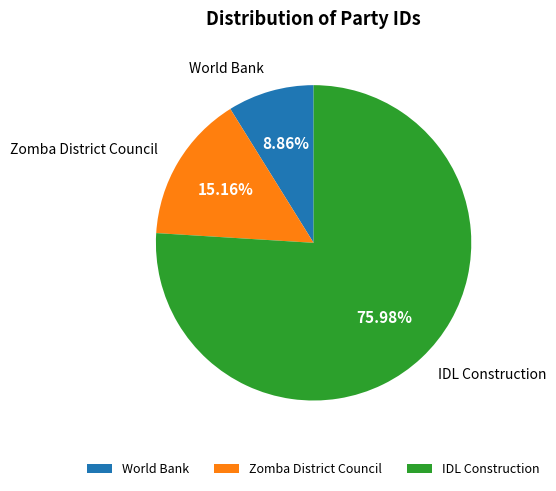

Is the sum of IDL Construction and World Bank greater than half?

Yes